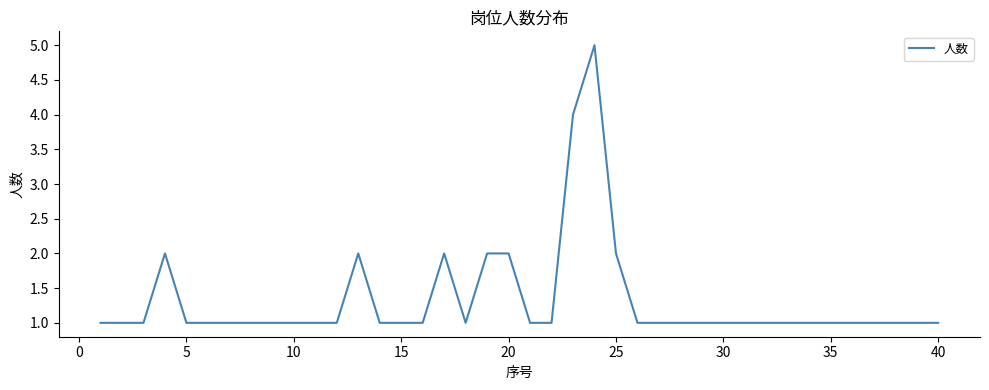

What is the maximum value shown in the chart?

5